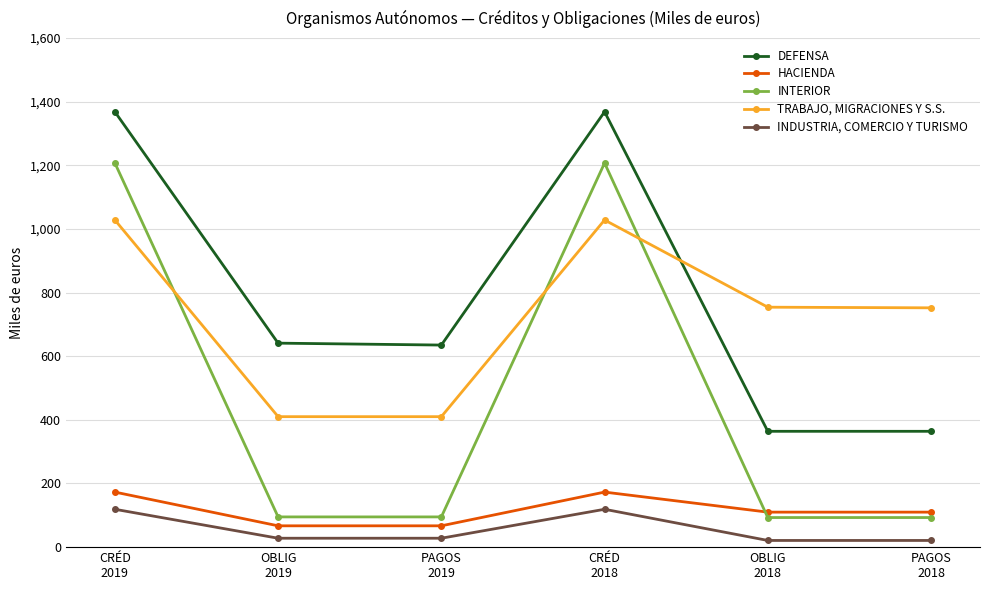

At which category does INDUSTRIA, COMERCIO Y TURISMO reach its first local peak?

CRÉD
2018